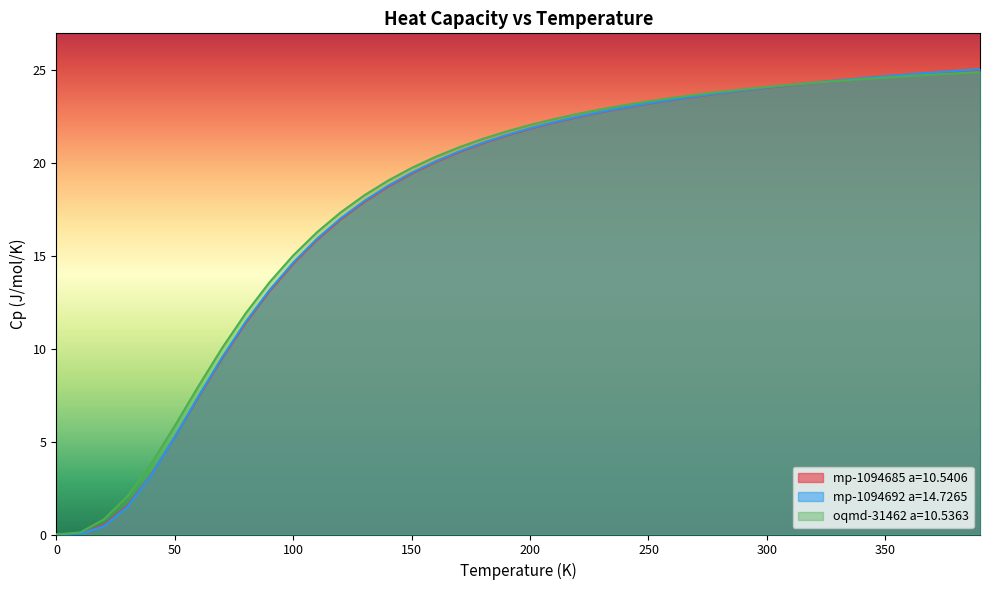

At which category is the sum across all series the highest?

390.0